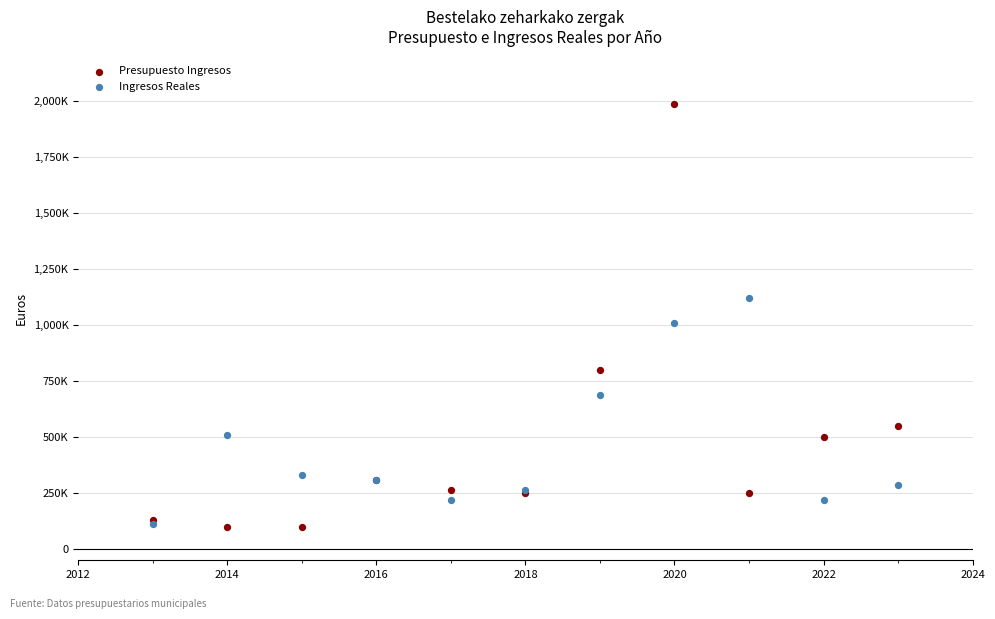

What are all the series names shown in the legend?

Presupuesto Ingresos, Ingresos Reales